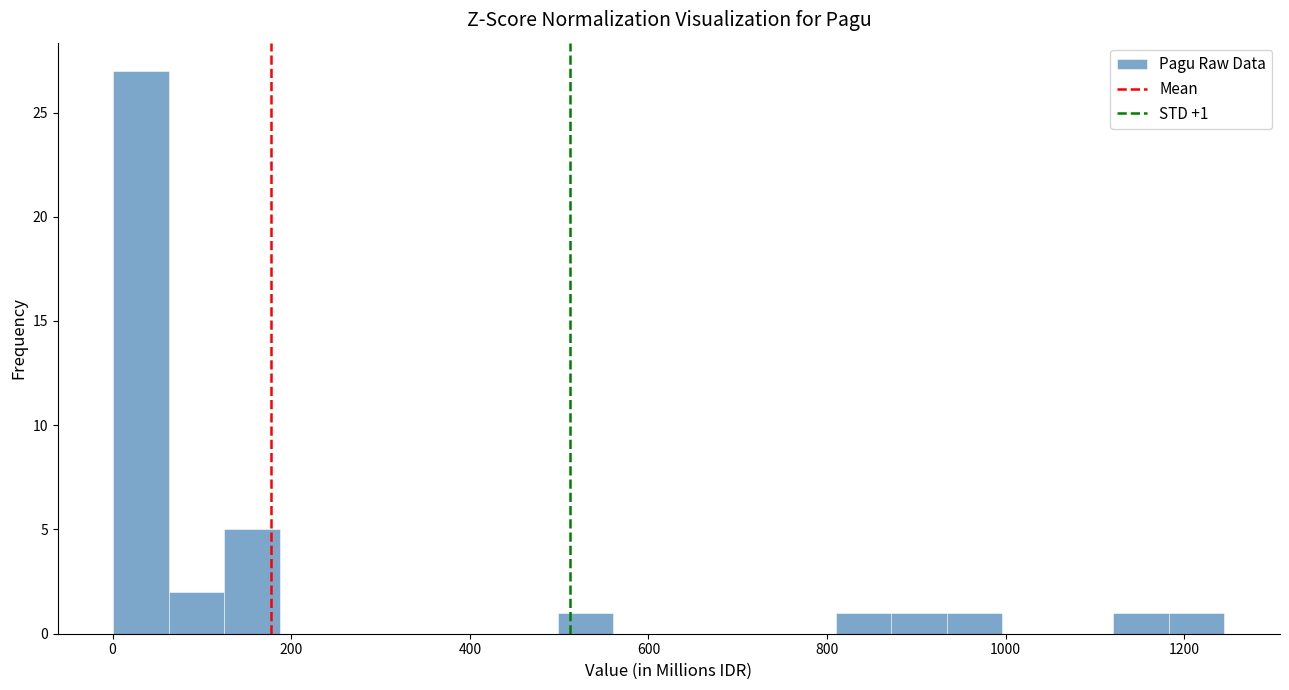

Read against the x-axis, roughly where is the centre of the tallest bar?

40